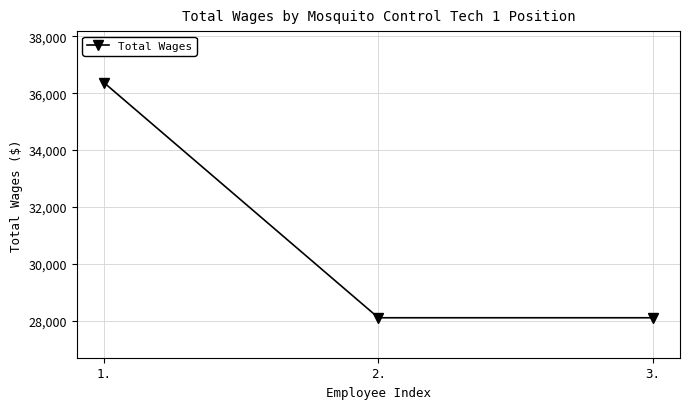

How many values are between 28105 and 36366?

3